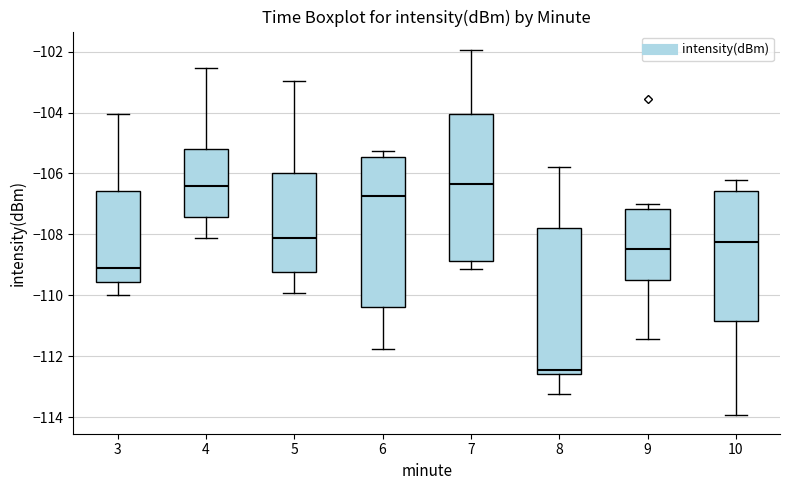

Which box's median line is the lowest?

8